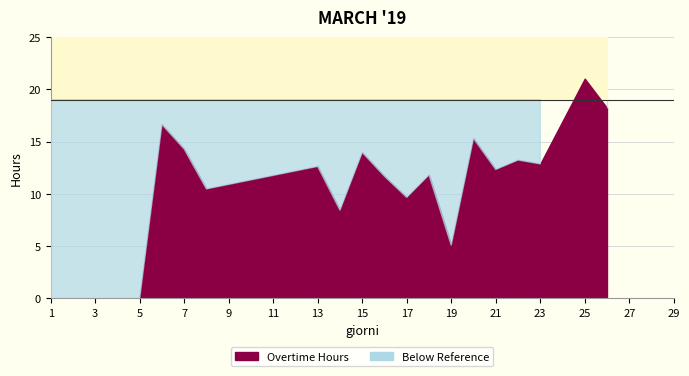

What is the difference between the second highest and second lowest values?

18.2